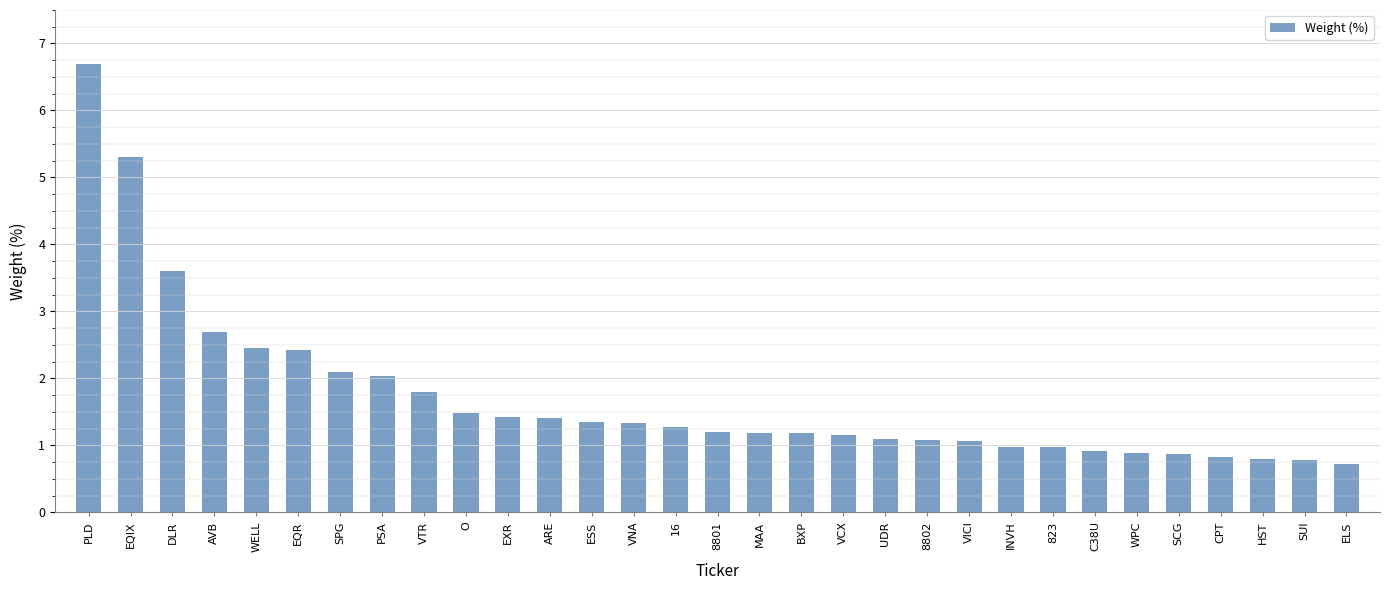

What is the label of the 25th bar from the right?

SPG